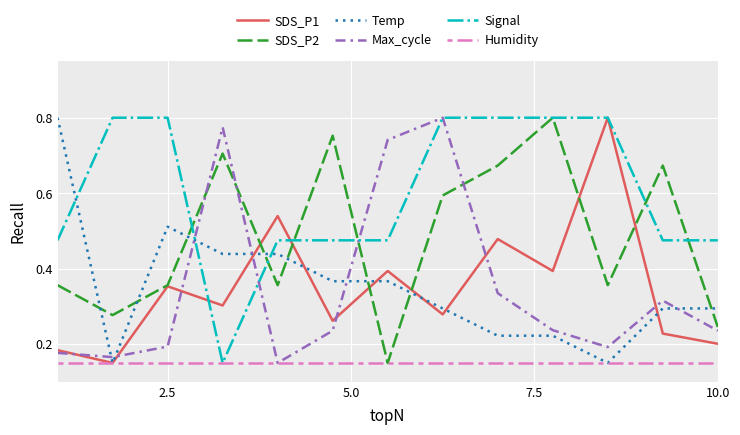

How many intersections are there between Signal and Temp?

3